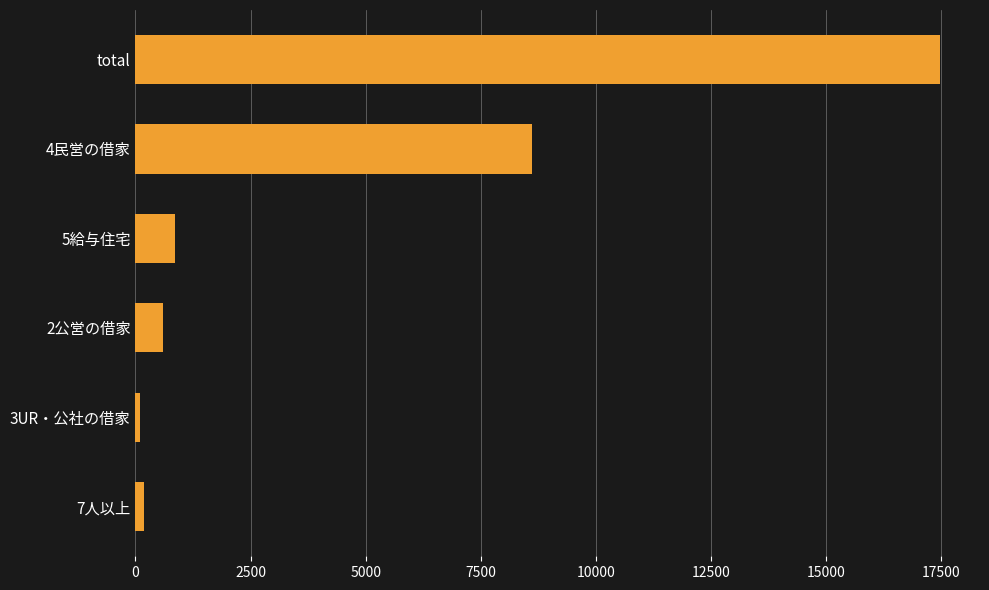

What is the label of the 4th bar from the bottom?

5給与住宅